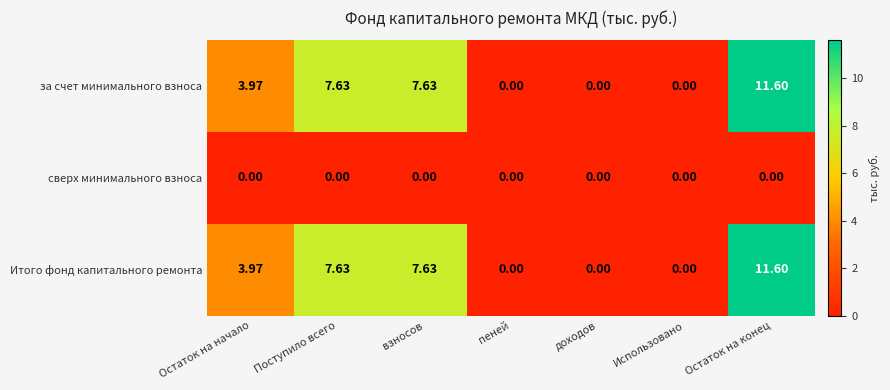

Which category has the highest value across all series?

Остаток на конец